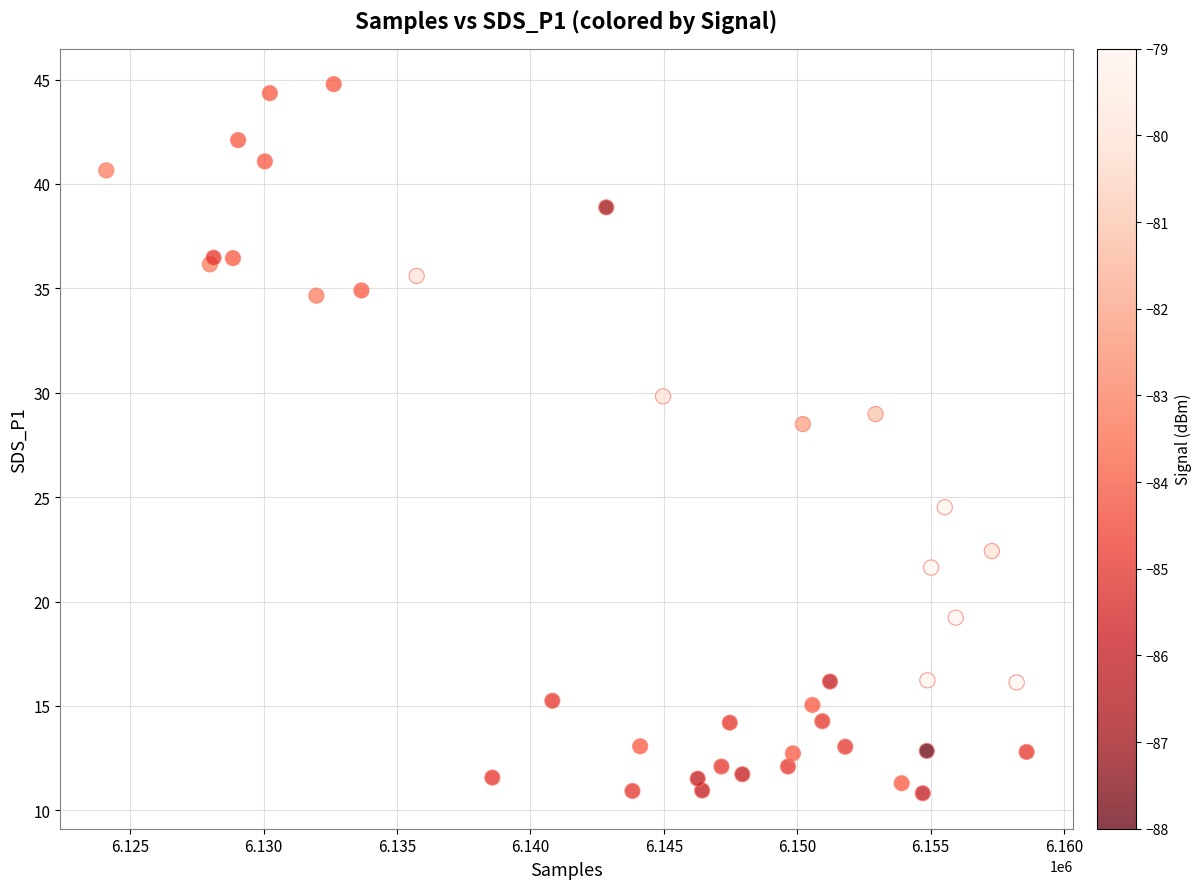

What Y value in the scatter plot is closest to 27?

28.5